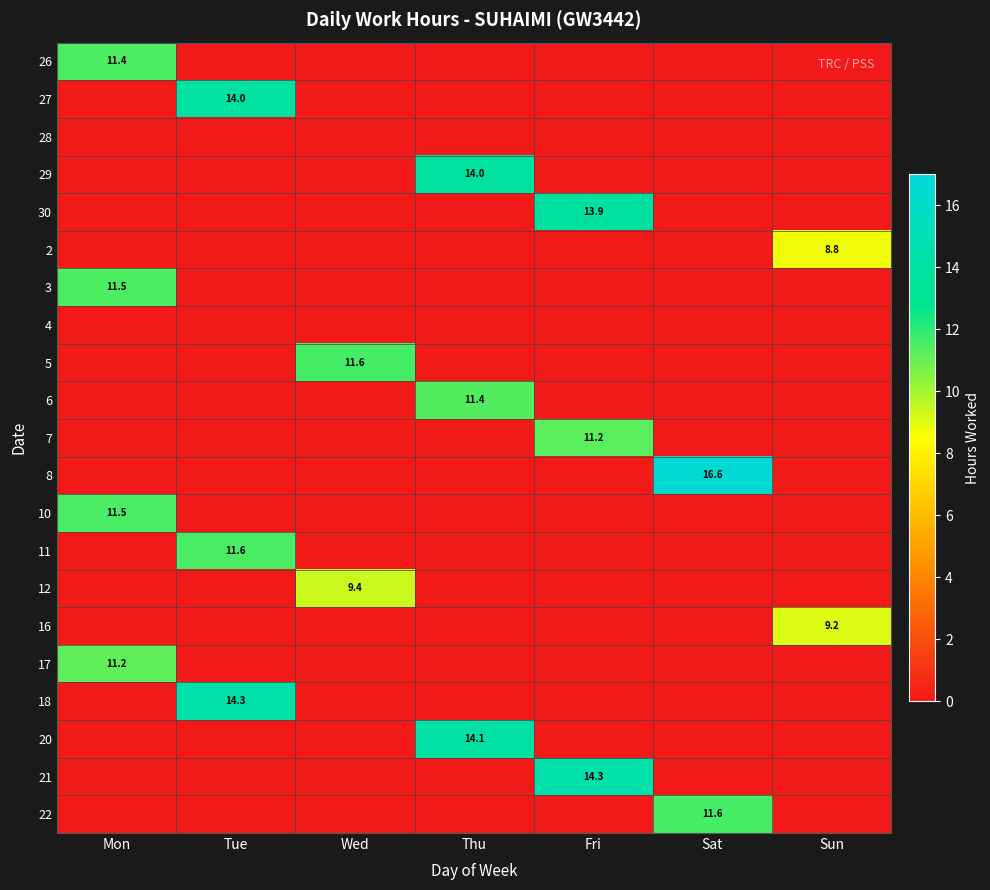

Is it true that 21 equals 14.3 at Fri?

True